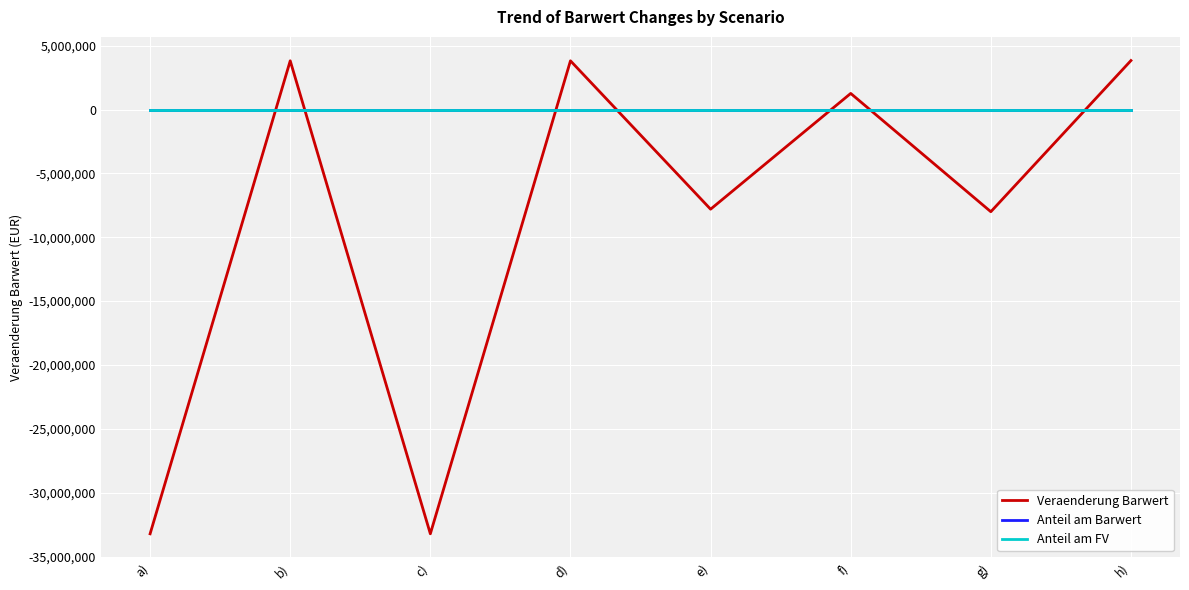

What position from the right is a)?

8